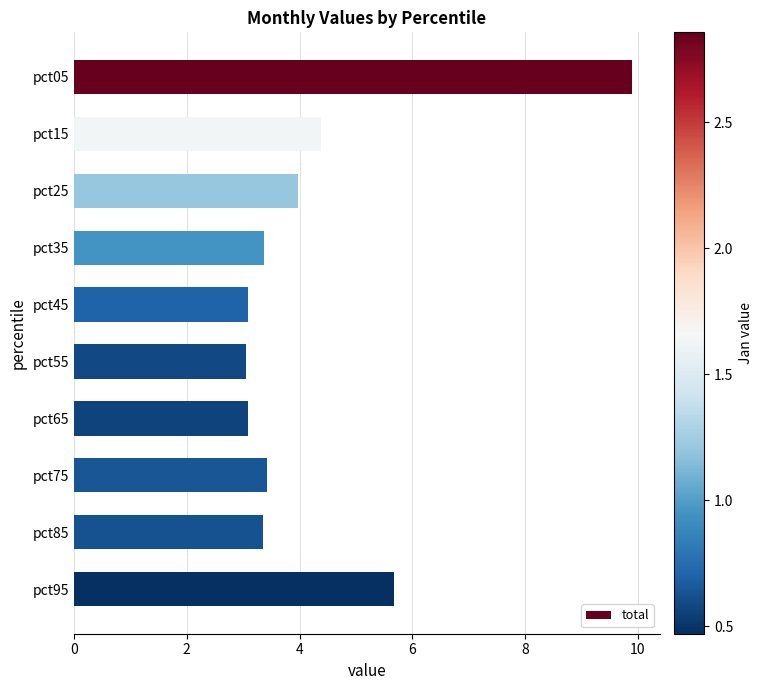

How many bars are there in total?

10